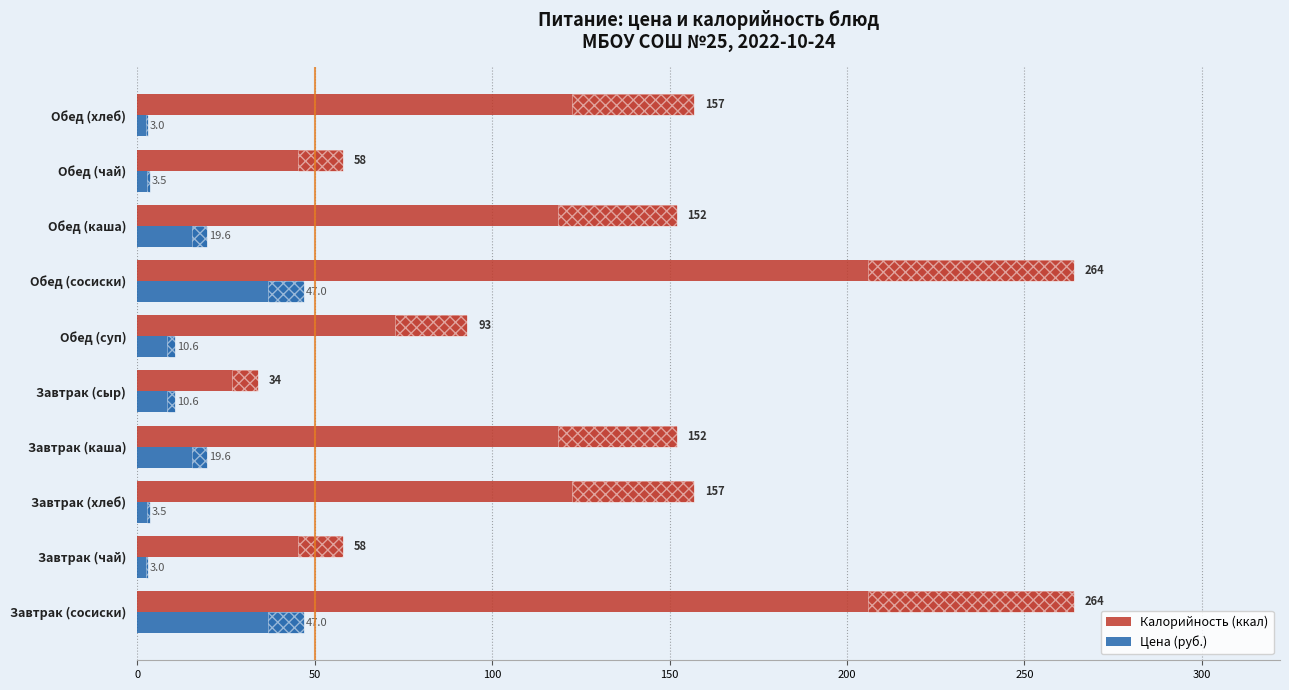

The value of Цена (руб.) at Обед (чай) is 3.5. True or false?

True